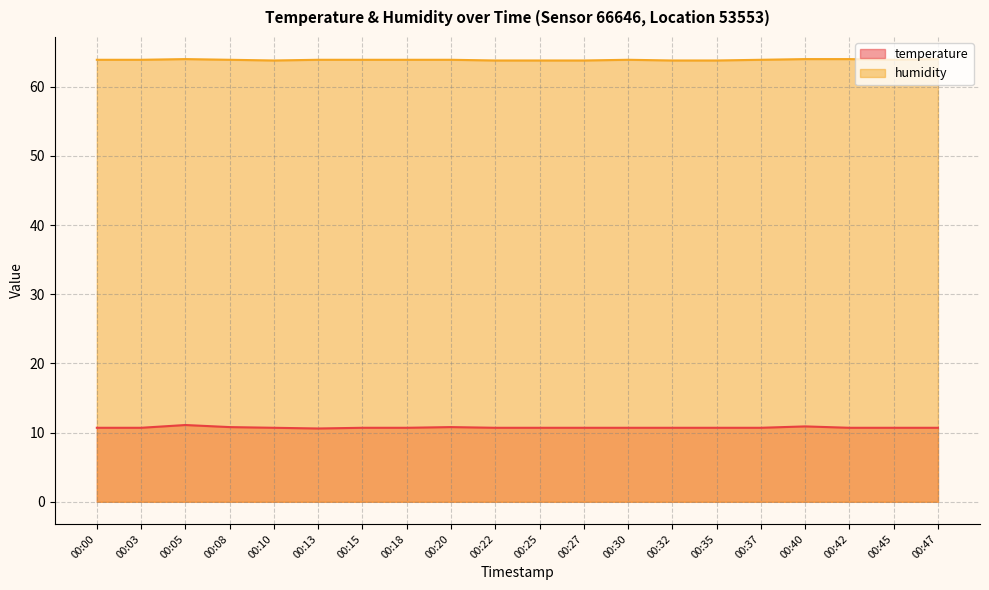

Reading left to right, extract all data points from this chart.

temperature: 00:00=10.7	00:03=10.7	00:05=11.1	00:08=10.8	00:10=10.7	00:13=10.6	00:15=10.7	00:18=10.7	00:20=10.8	00:22=10.7	00:25=10.7	00:27=10.7	00:30=10.7	00:32=10.7	00:35=10.7	00:37=10.7	00:40=10.9	00:42=10.7	00:45=10.7	00:47=10.7
humidity: 00:00=63.9	00:03=63.9	00:05=64.0	00:08=63.9	00:10=63.8	00:13=63.9	00:15=63.9	00:18=63.9	00:20=63.9	00:22=63.8	00:25=63.8	00:27=63.8	00:30=63.9	00:32=63.8	00:35=63.8	00:37=63.9	00:40=64.0	00:42=64.0	00:45=63.9	00:47=64.0